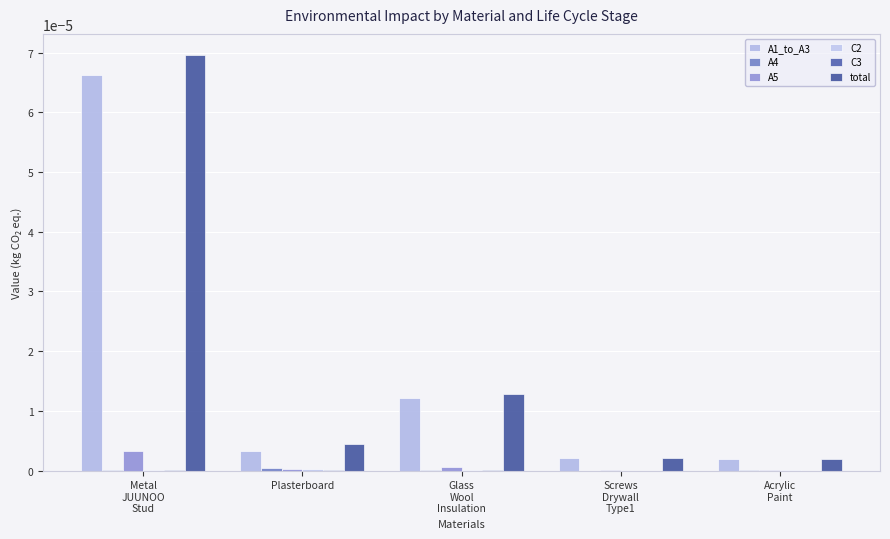

What position from the left is Metal
JUUNOO
Stud?

1